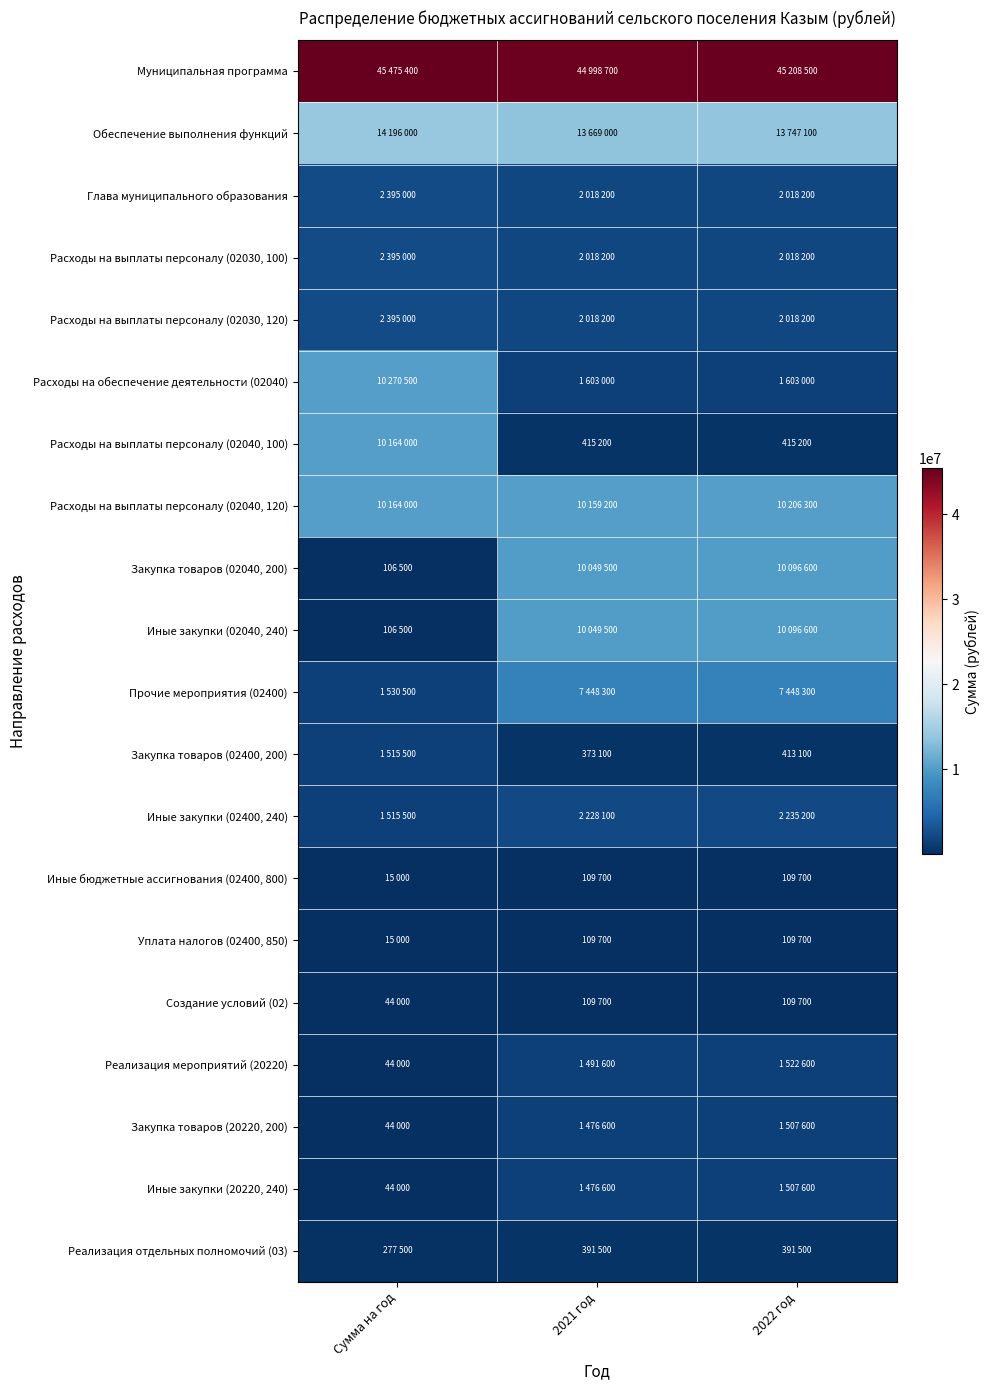

How many series are shown in this chart?

20